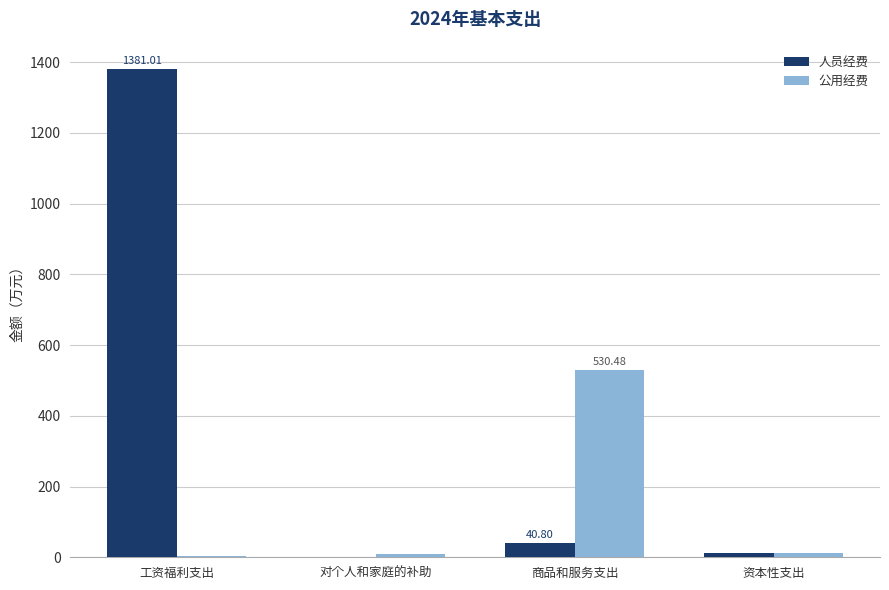

At which label is 公用经费 closest to 267?

资本性支出